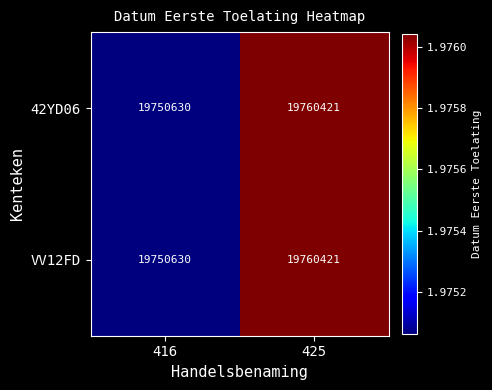

What is the total value across all series at 416?

39501260